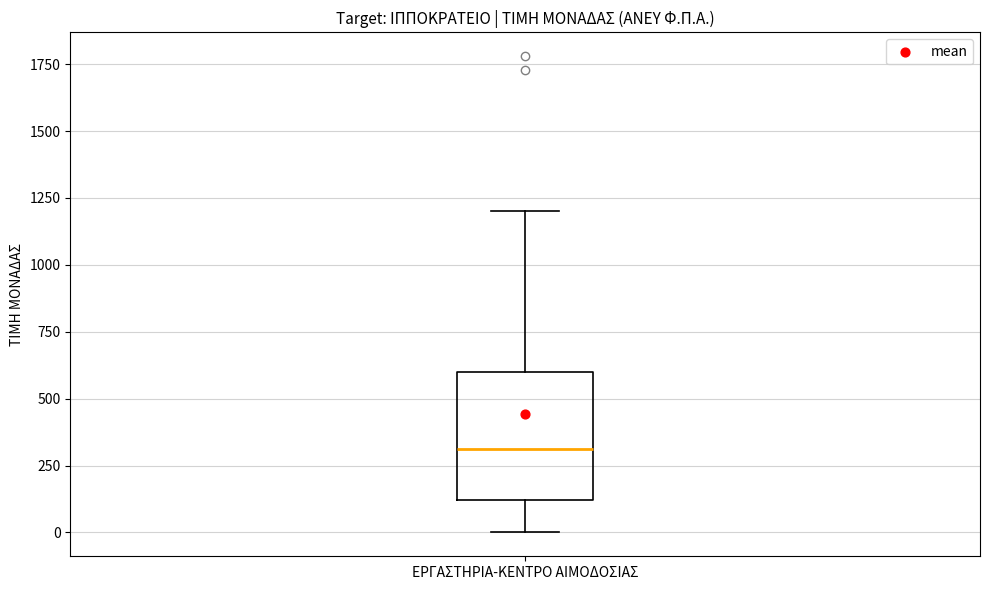

Where is the lower edge of the box for ΕΡΓΑΣΤΗΡΙΑ-ΚΕΝΤΡΟ ΑΙΜΟΔΟΣΙΑΣ on the y-axis? The values are not printed on the chart, so give them approximately, as read against the axis.

100